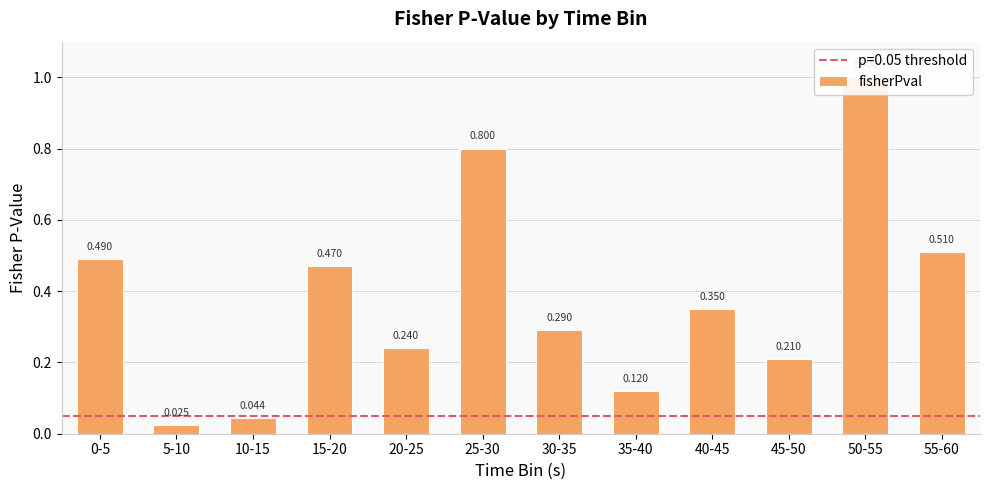

Rank the categories by value from lowest to highest.

5-10, 10-15, 35-40, 45-50, 20-25, 30-35, 40-45, 15-20, 0-5, 55-60, 25-30, 50-55